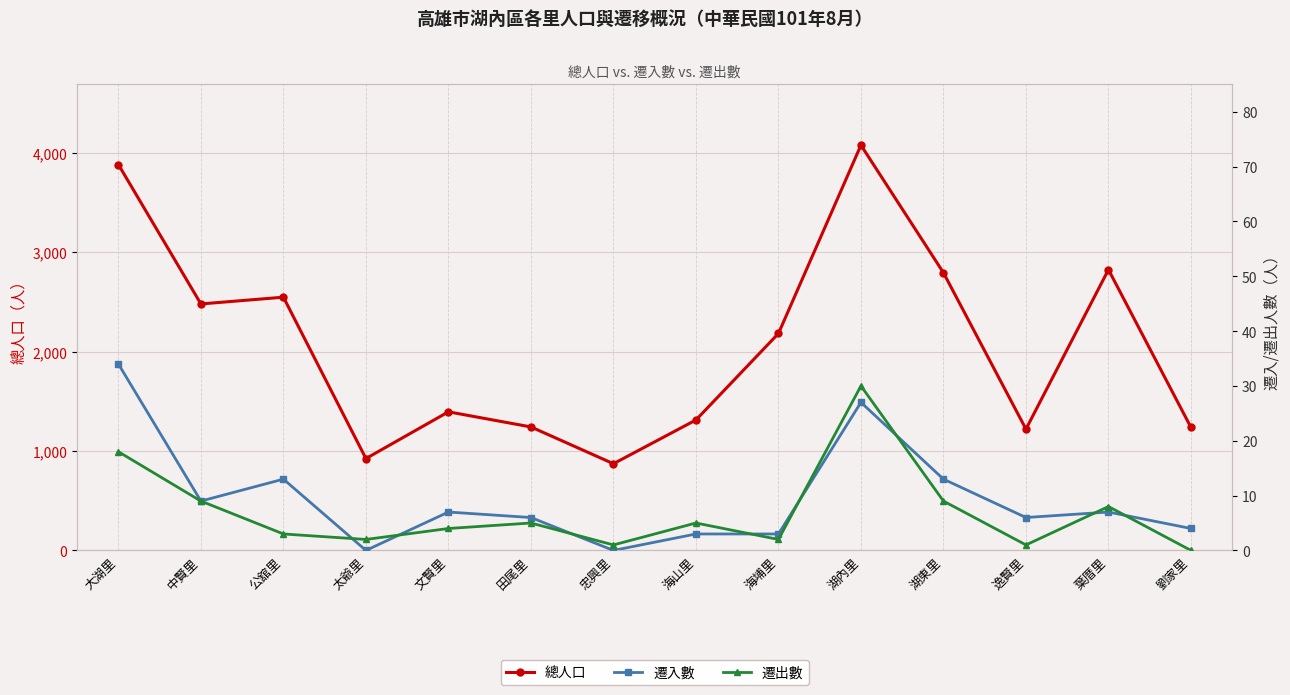

What is the difference between the maximum and second lowest values in the 遷出數 series?

29